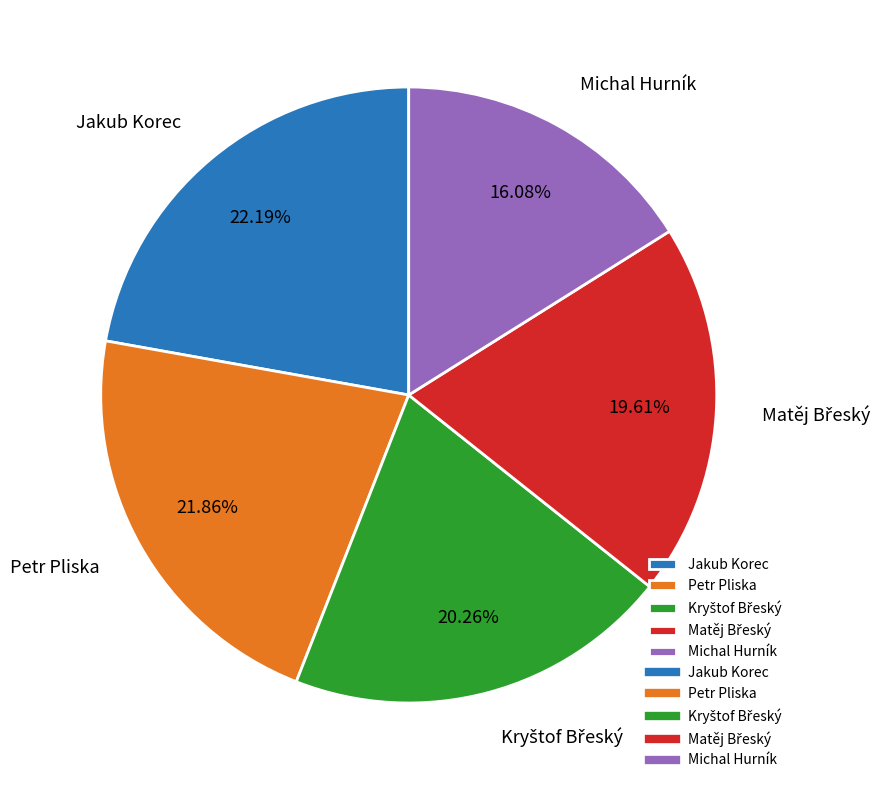

How many segments does this pie chart have?

5